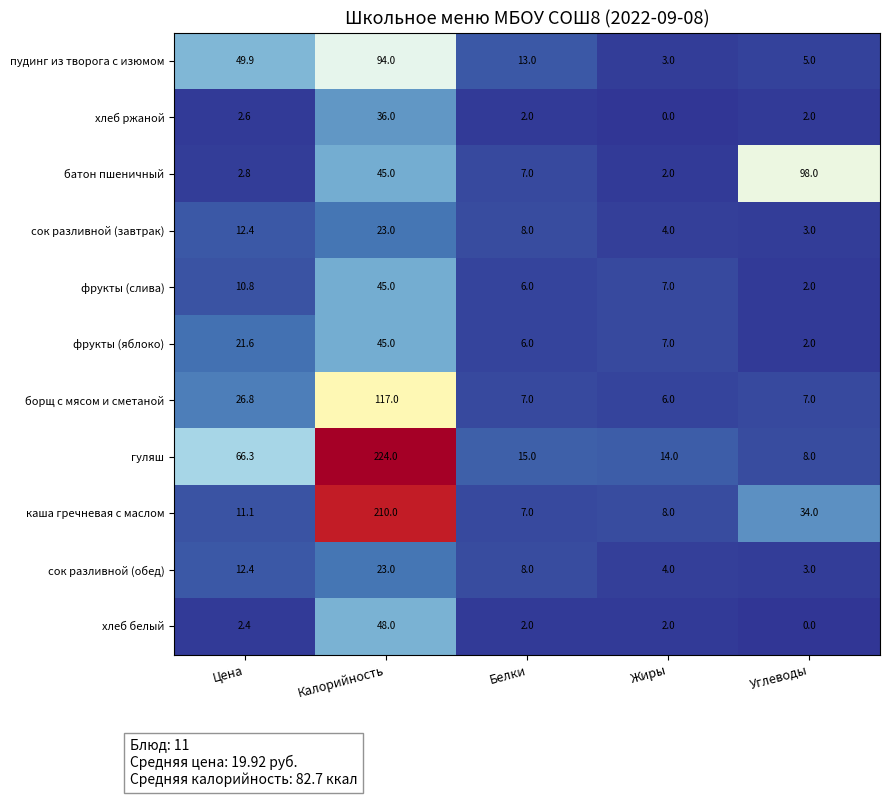

What is the minimum value for фрукты (слива)?

2.0